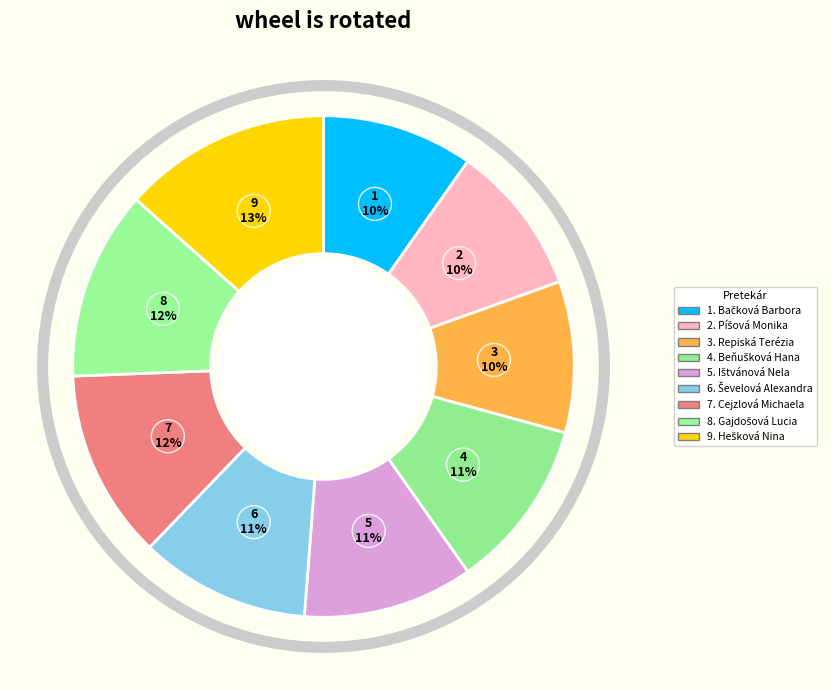

How many segments does this pie chart have?

9